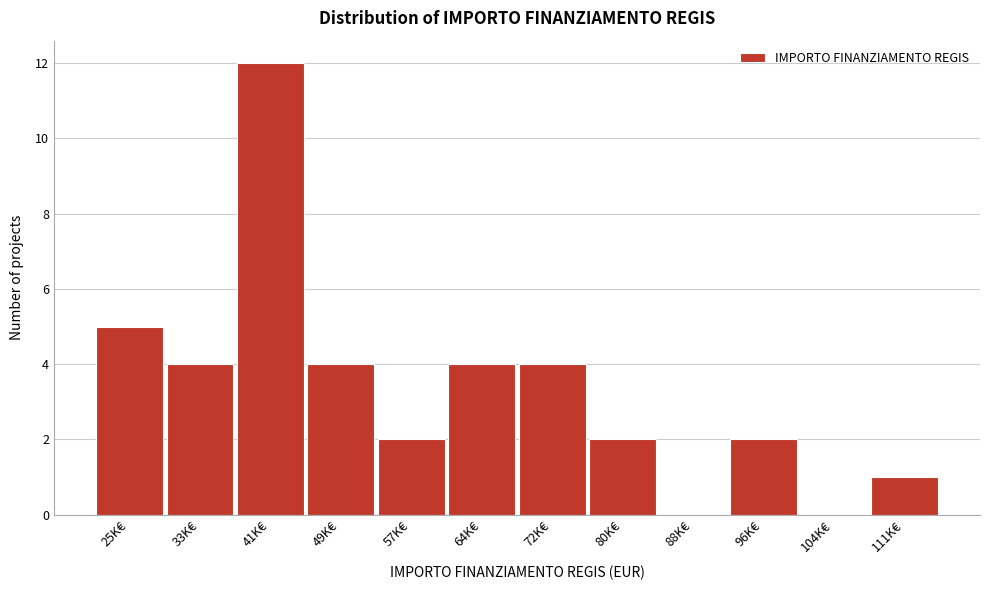

Reading left to right, extract all data points from this chart.

25K€=5	33K€=4	41K€=12	49K€=4	57K€=2	64K€=4	72K€=4	80K€=2	88K€=0	96K€=2	104K€=0	111K€=1